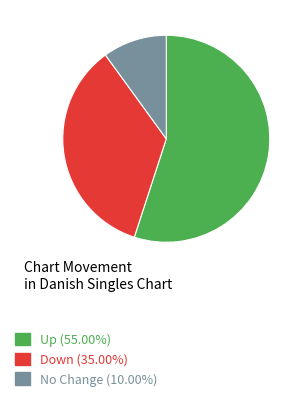

What is the ratio of the value at Up (55.00%) to the value at No Change (10.00%)?

5.5